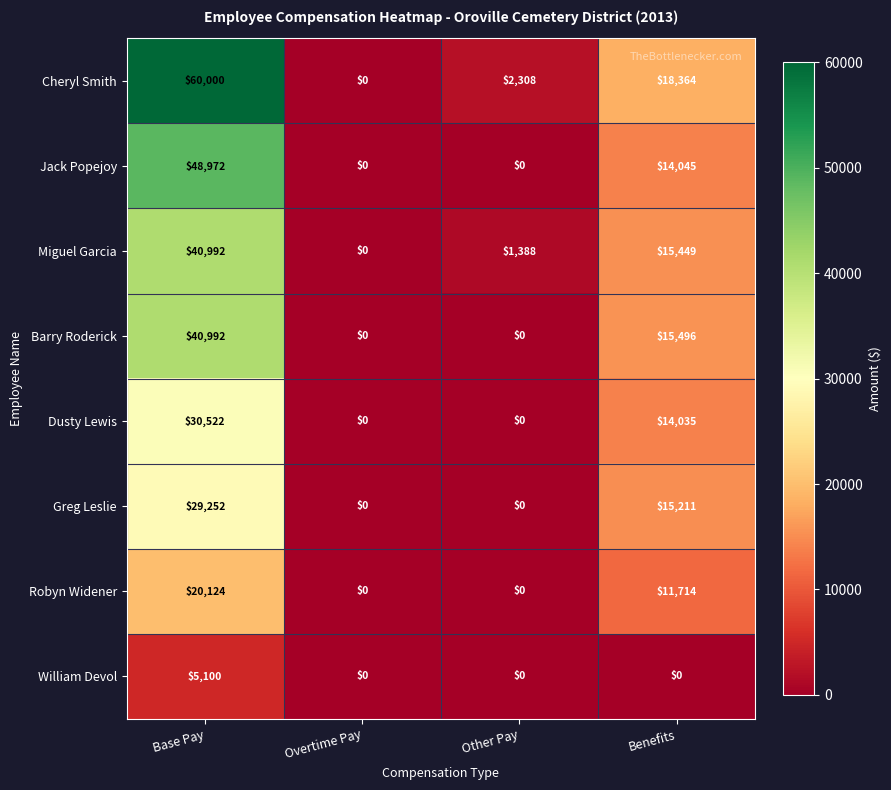

At Benefits, list the series in order from smallest to largest.

William Devol, Robyn Widener, Dusty Lewis, Jack Popejoy, Greg Leslie, Miguel Garcia, Barry Roderick, Cheryl Smith